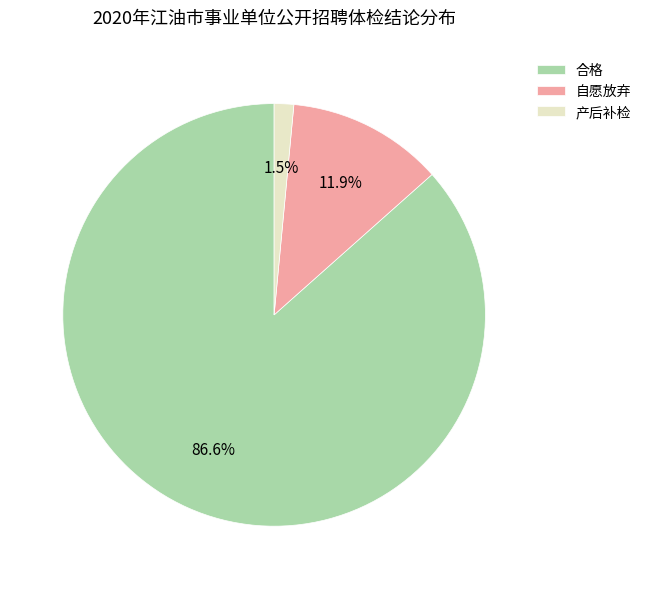

The 合格 slice represents 99% of the pie. True or false?

False